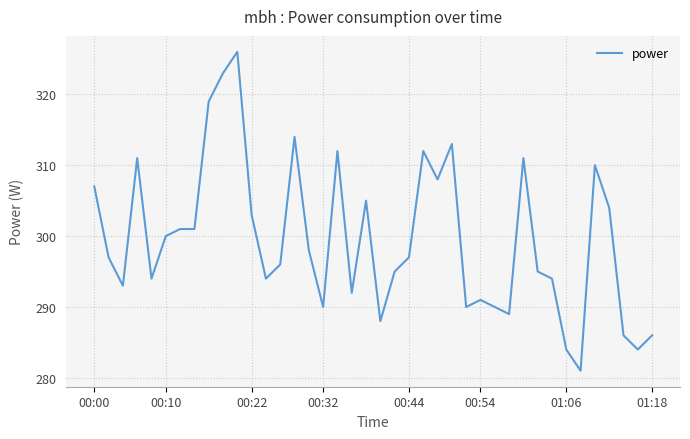

What is the minimum value shown in the chart?

281